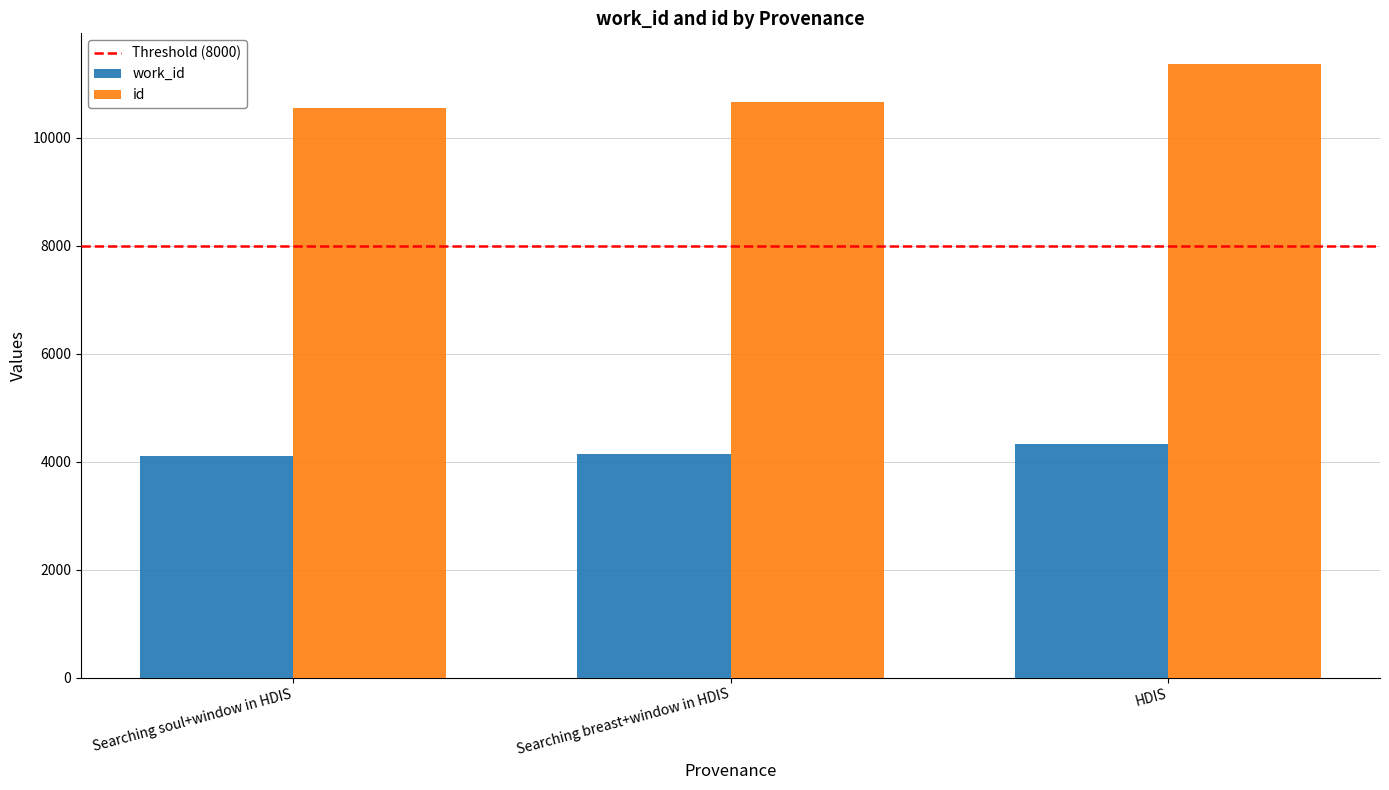

What is the minimum value for work_id?

4099